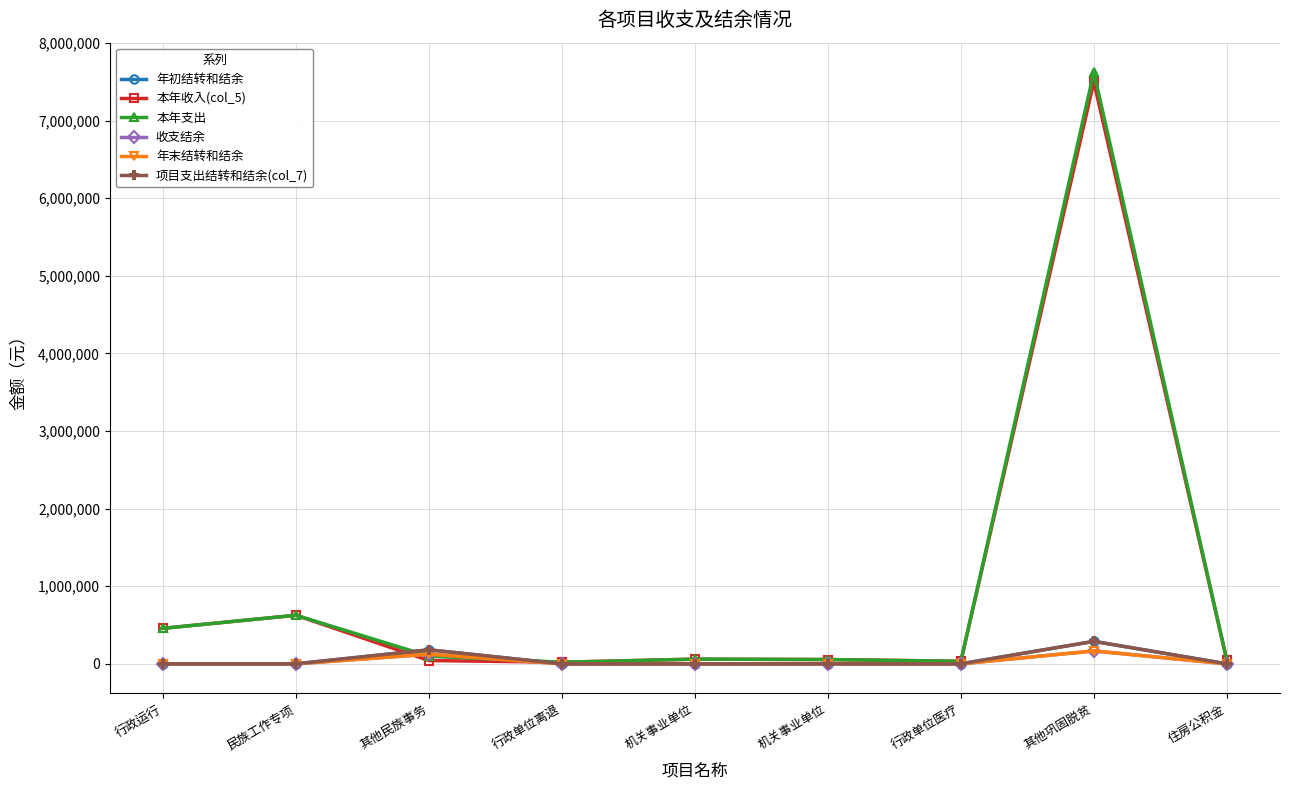

Which series has the largest range (max minus min)?

本年支出